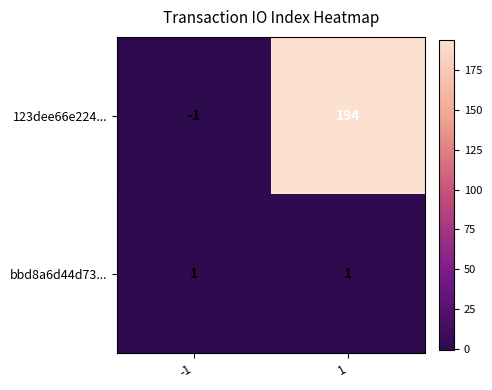

How many data points does each series have?

2